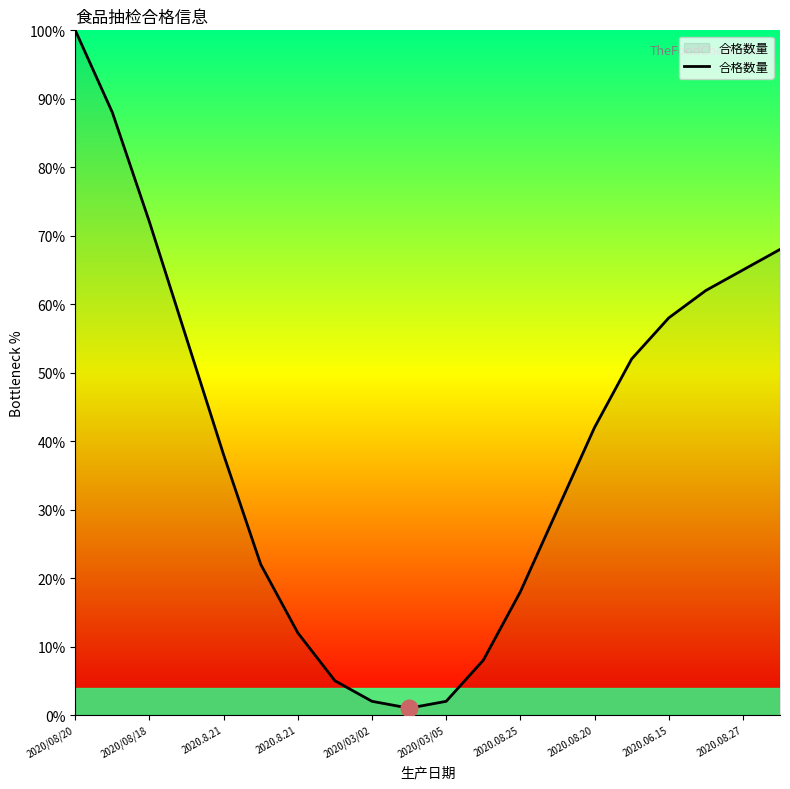

What is the difference between the maximum and minimum values?

99